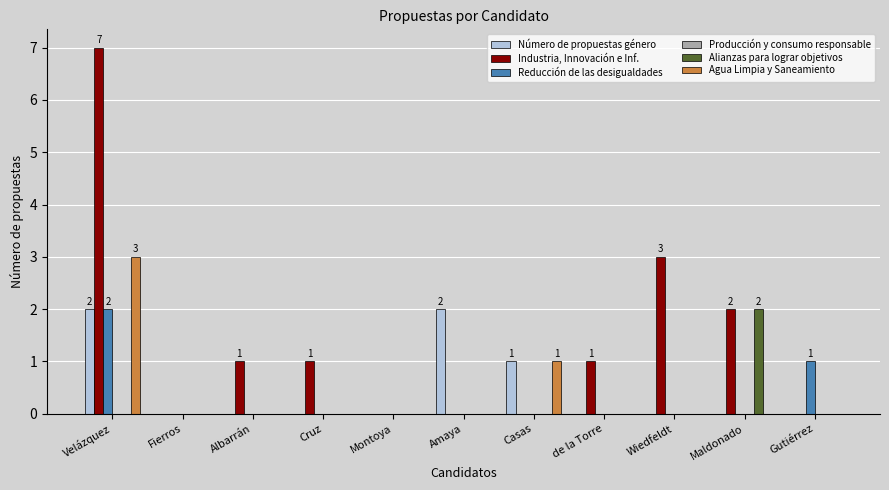

At which label is Industria, Innovación e Inf. closest to 3?

Wiedfeldt